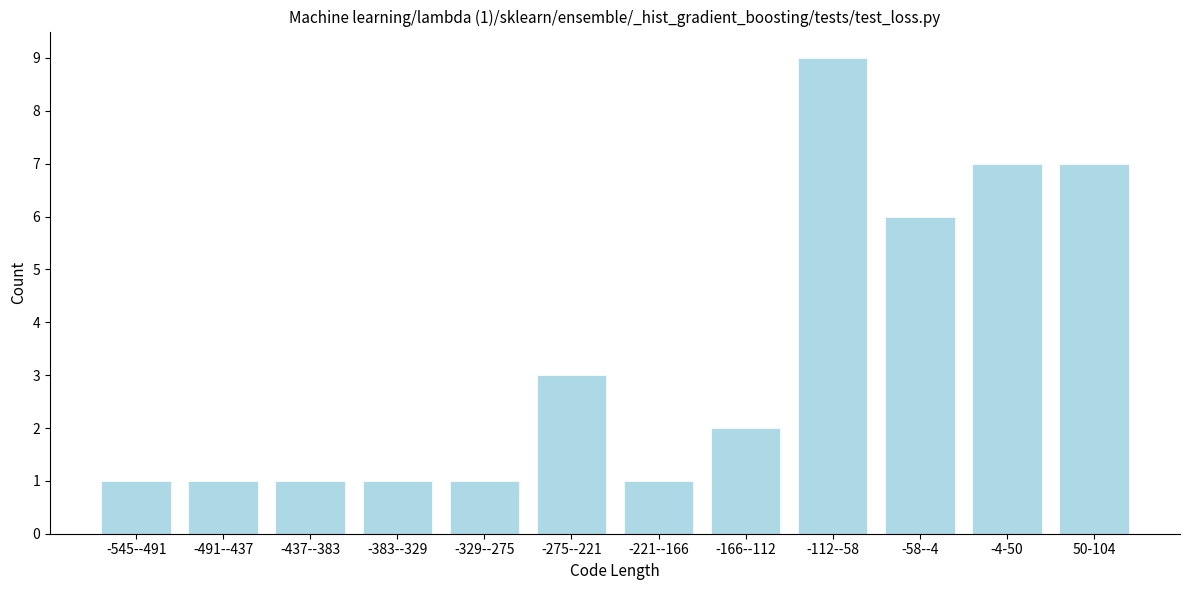

Reading left to right, list all the values displayed in this chart.

1	1	1	1	1	3	1	2	9	6	7	7